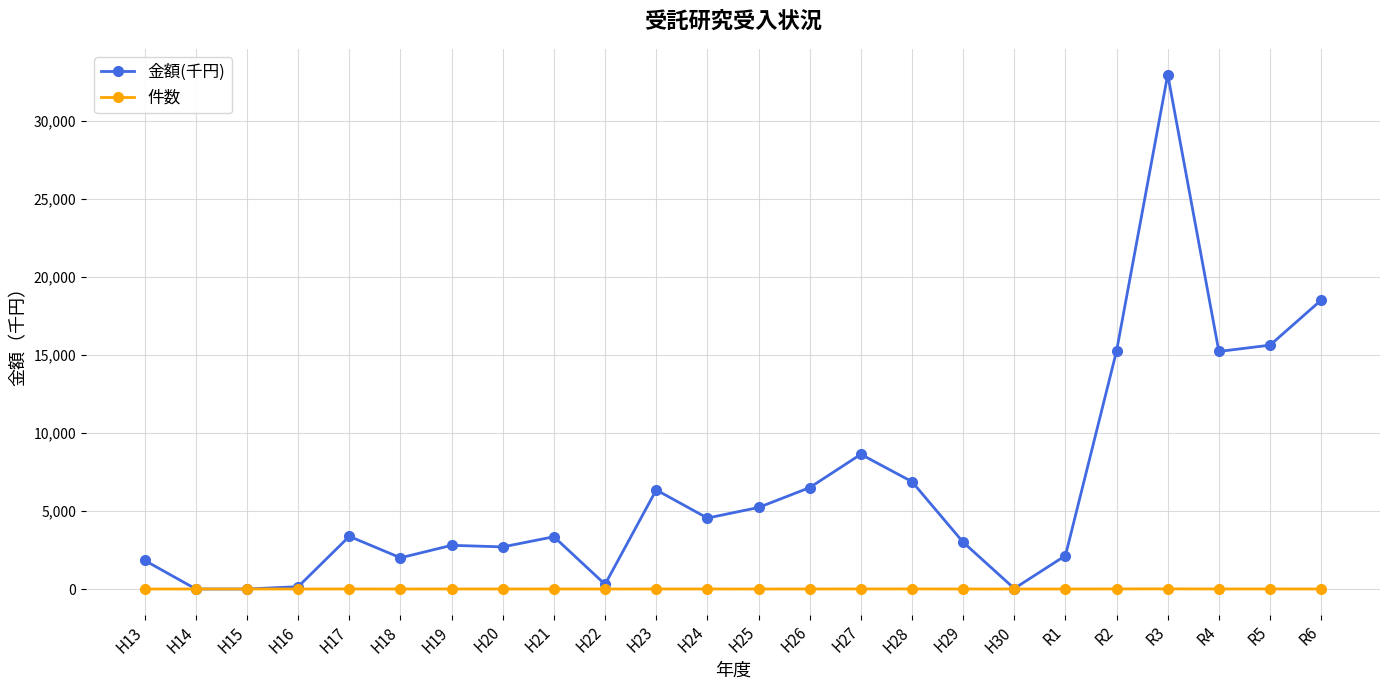

What is the greatest value displayed?

32977